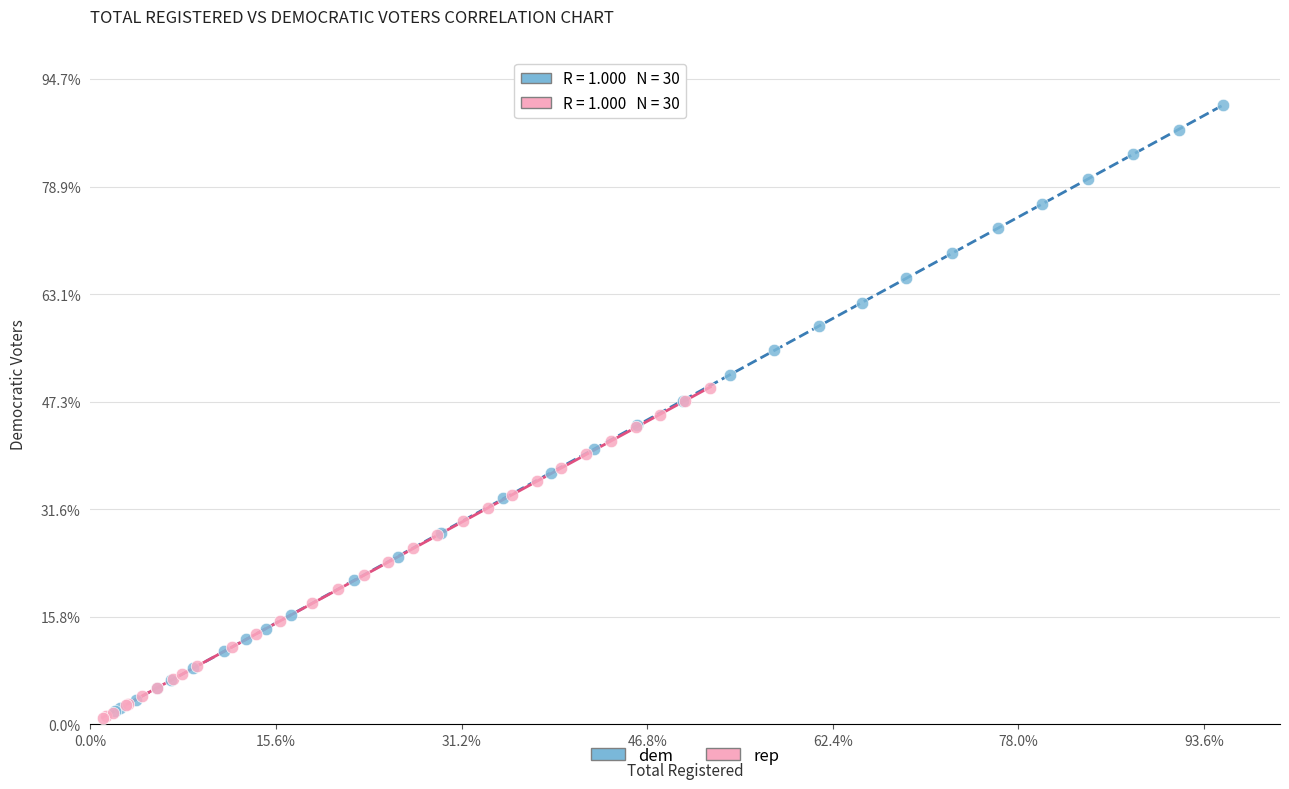

Which series reaches the minimum Y coordinate?

rep